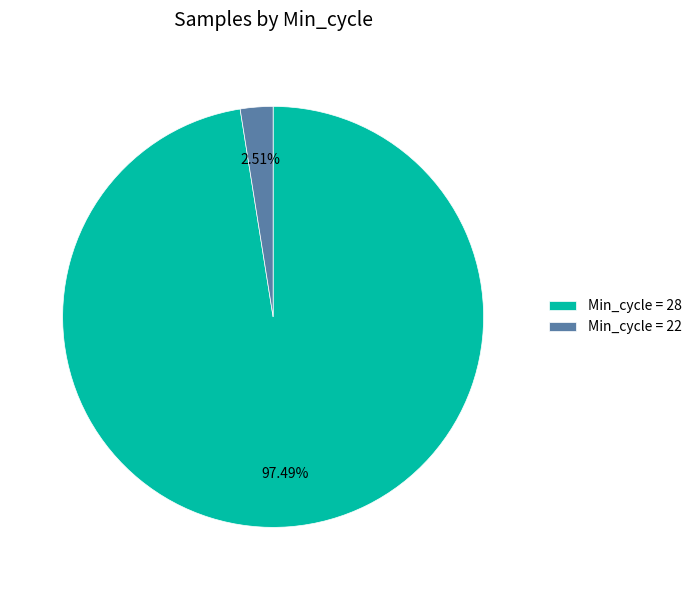

Combined, do Min_cycle = 22 and Min_cycle = 28 account for over 50%?

Yes